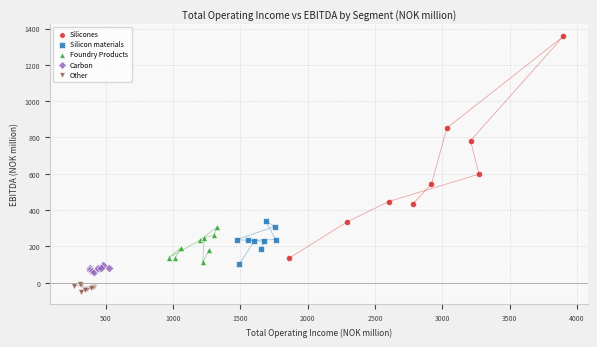

Which series has the largest Y range (max minus min)?

Silicones